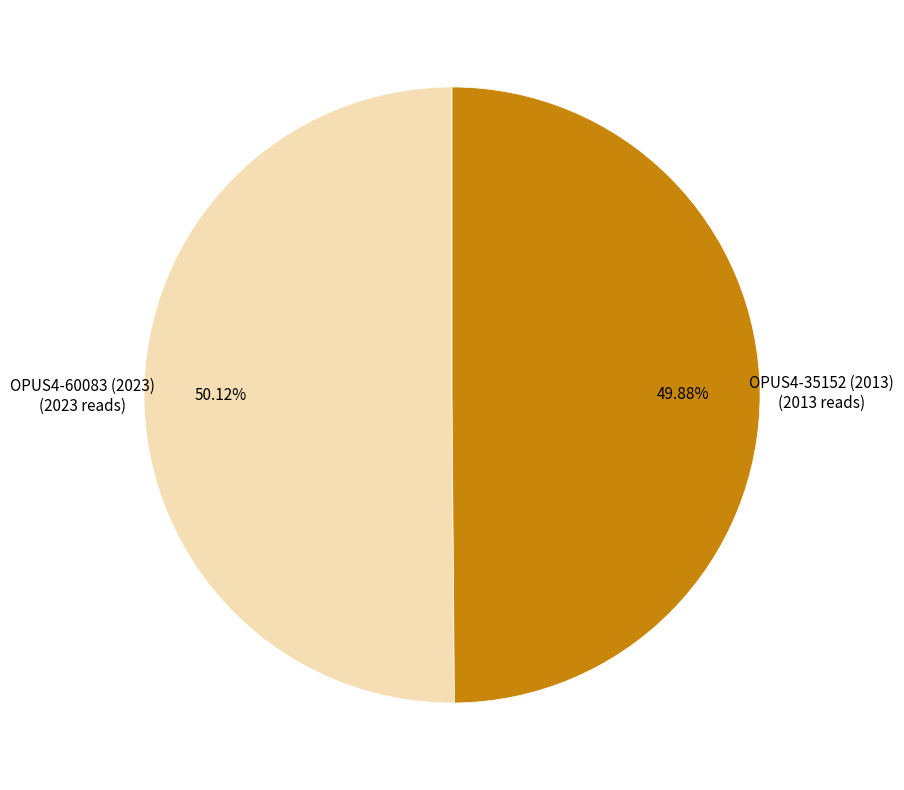

To the nearest percent, what is the average slice percentage?

50%